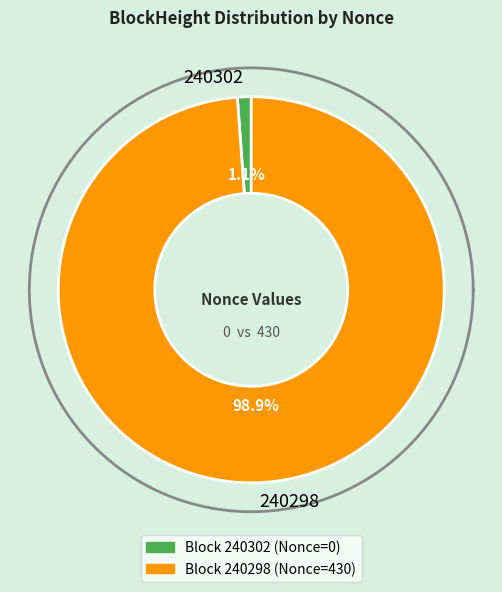

To the nearest percent, what is the combined percentage of 240298 and 240302?

100%